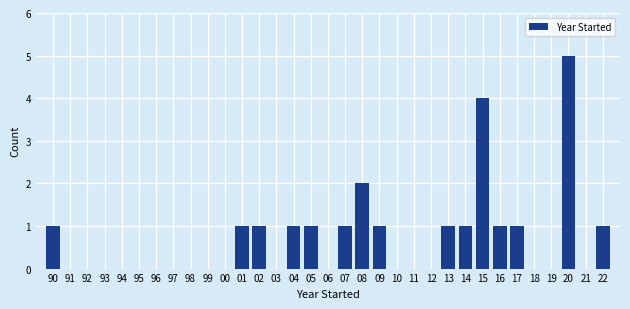

Which has a higher value, 19 or 08?

08